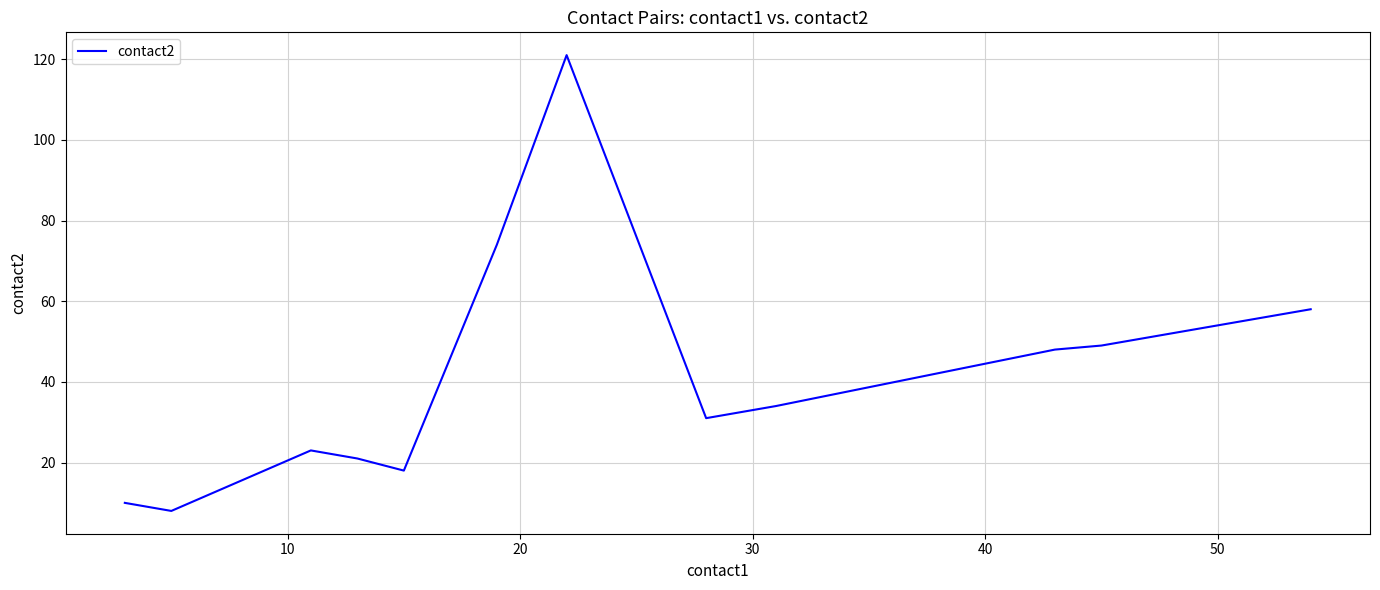

What is the minimum value shown in the chart?

8